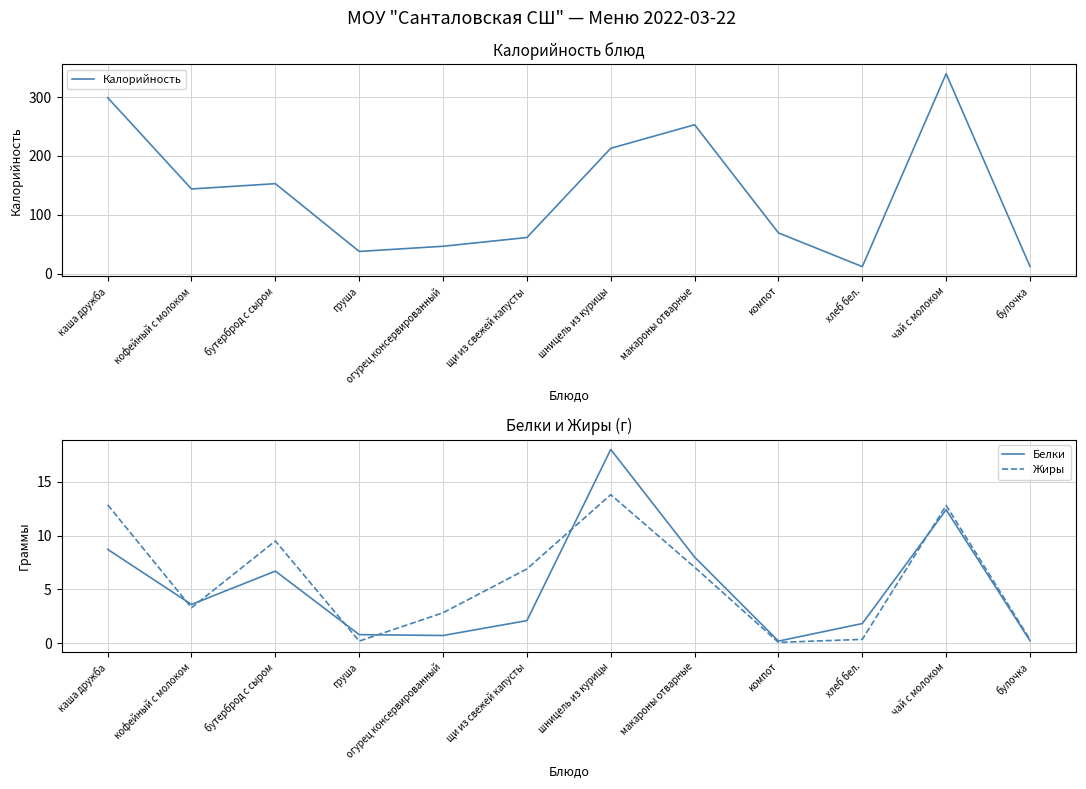

At which label does Калорийность first exceed 144?

каша дружба